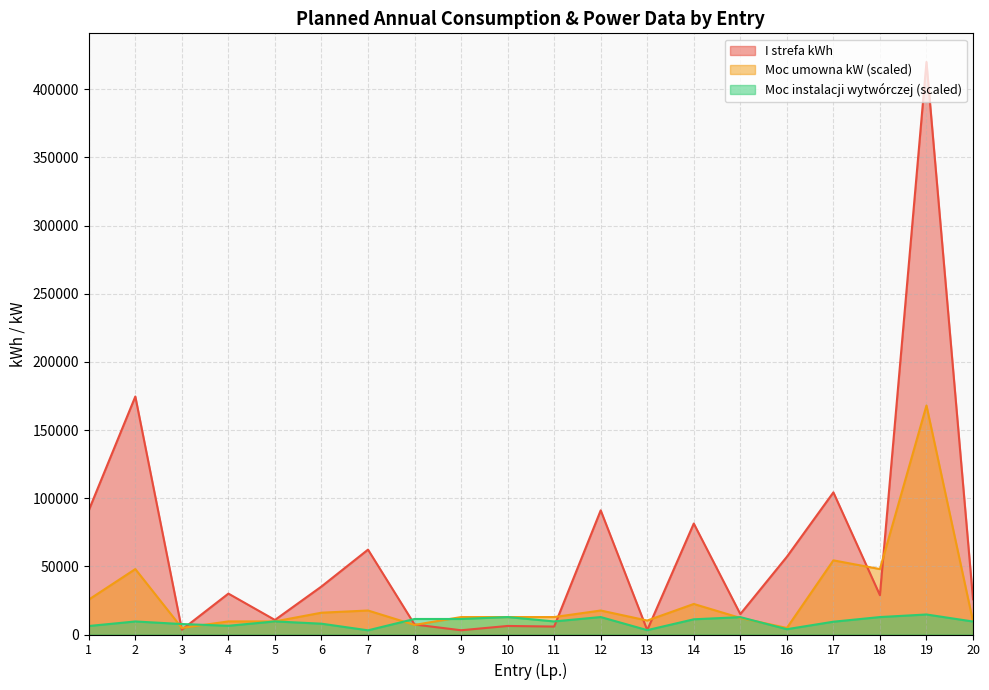

What is the sum of all Moc instalacji wytwórczej values?

185864.0